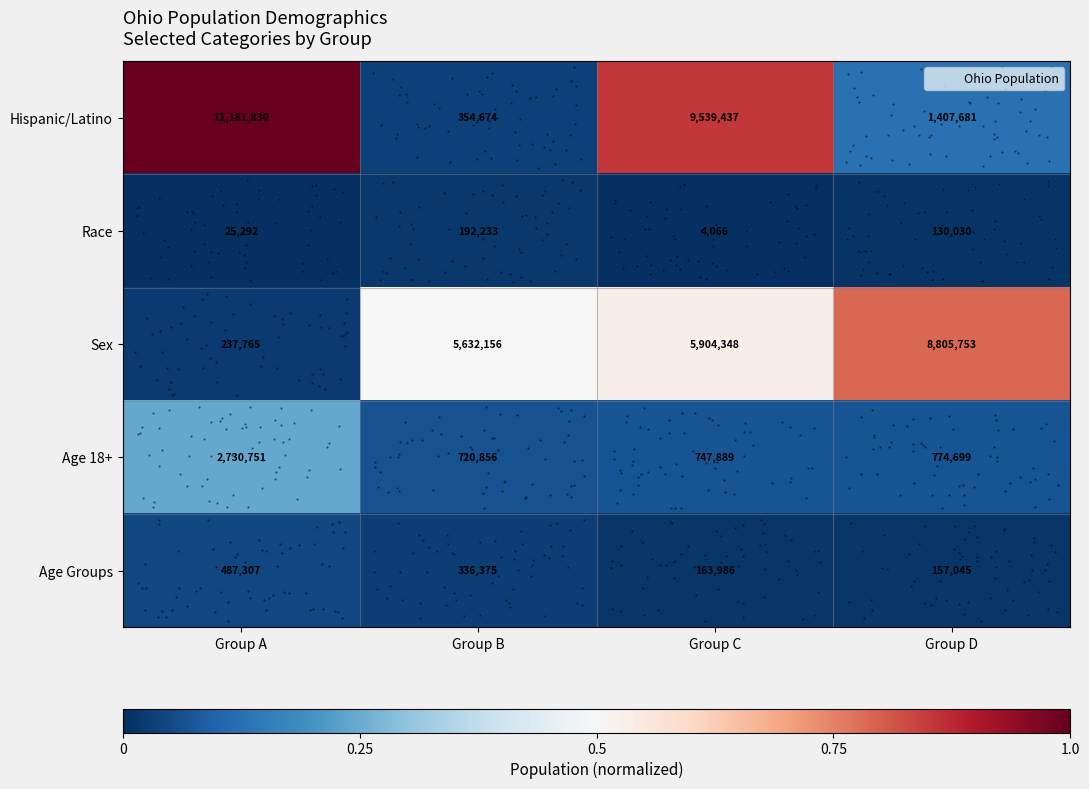

Count the number of categories in the chart.

4